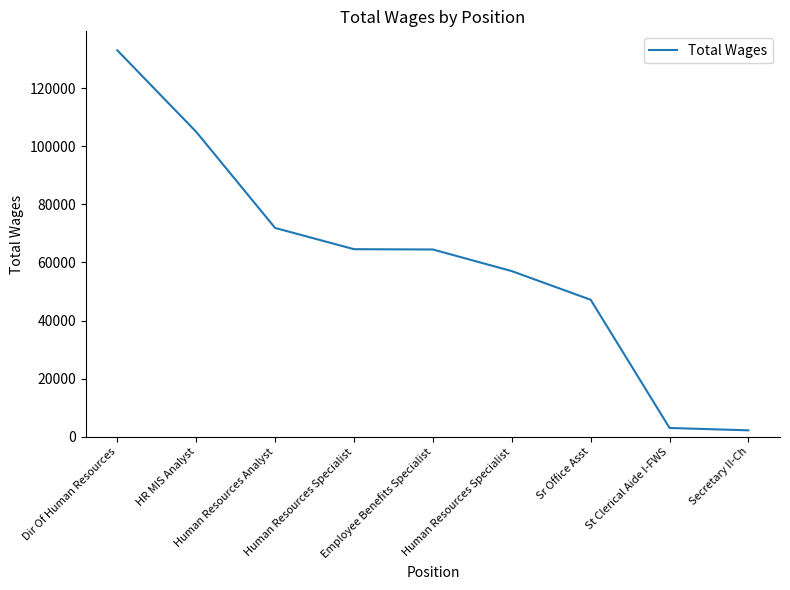

How many lines are shown in the chart?

1